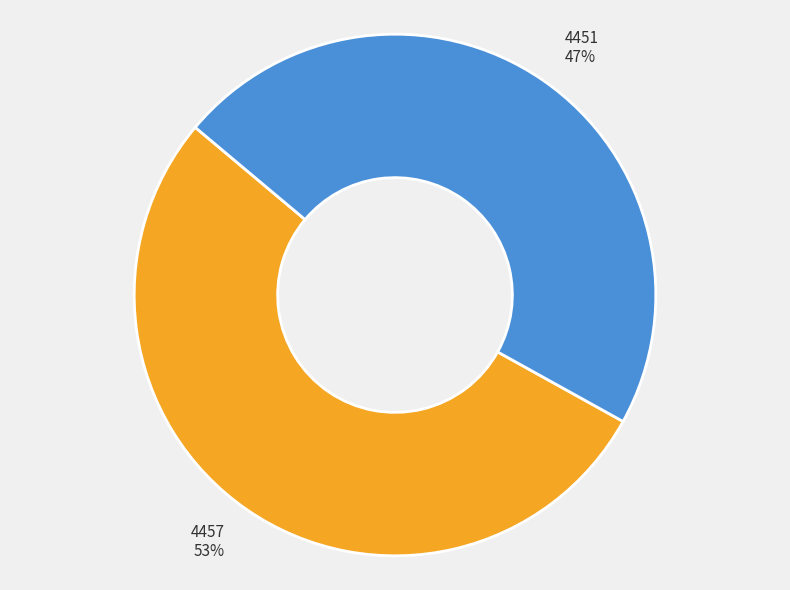

Which slice represents more than half of the pie?

4457